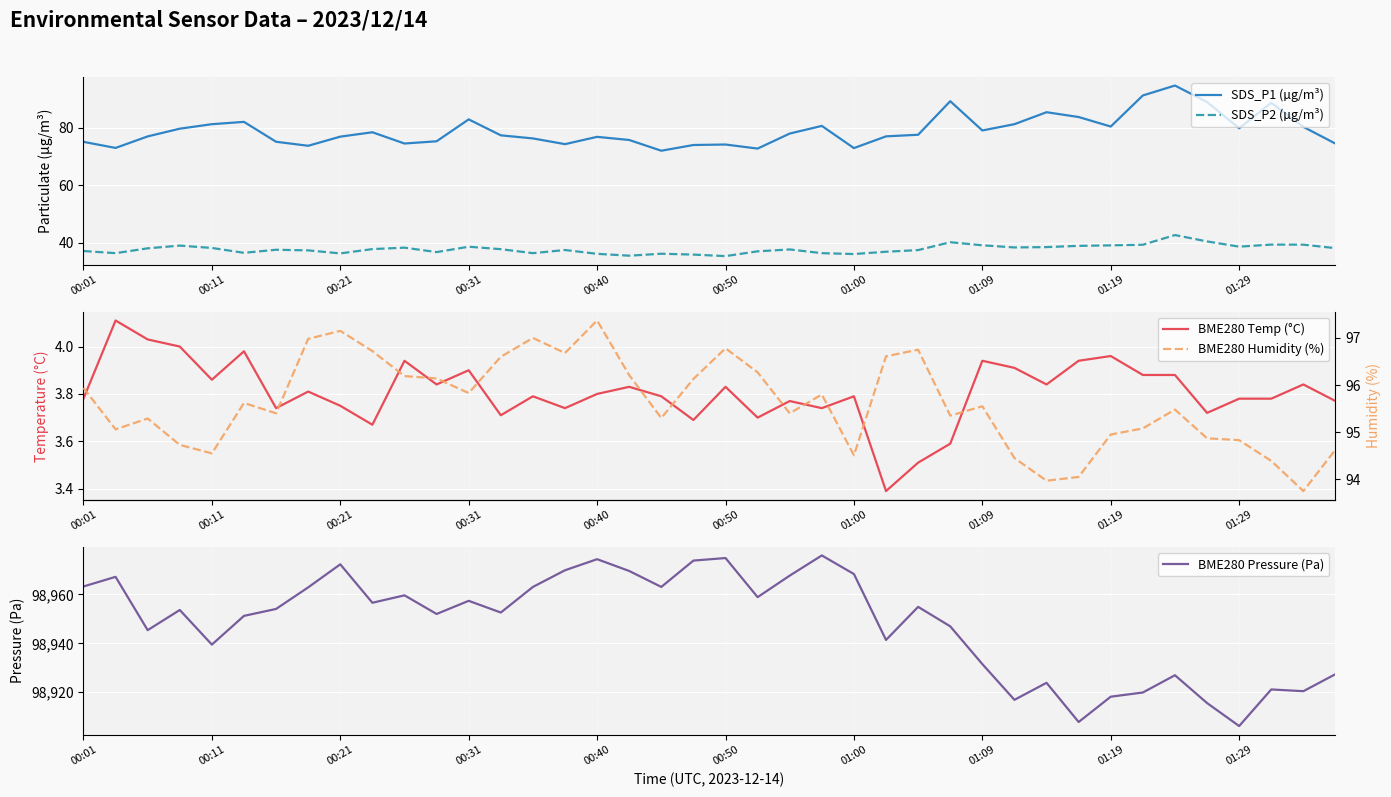

Is the value of SDS_P2 (µg/m³) at 00:40 greater than the value of SDS_P1 (µg/m³) at 00:31?

No